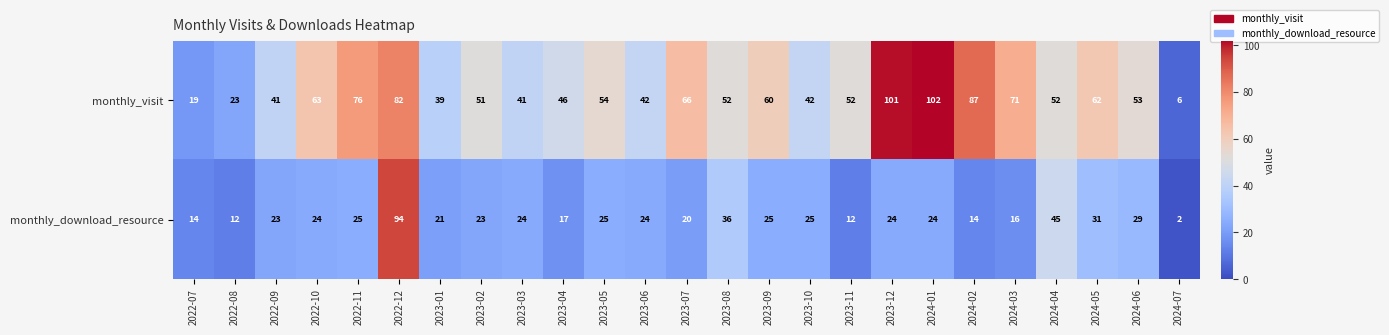

How many values in the monthly_visit series are below 52?

10